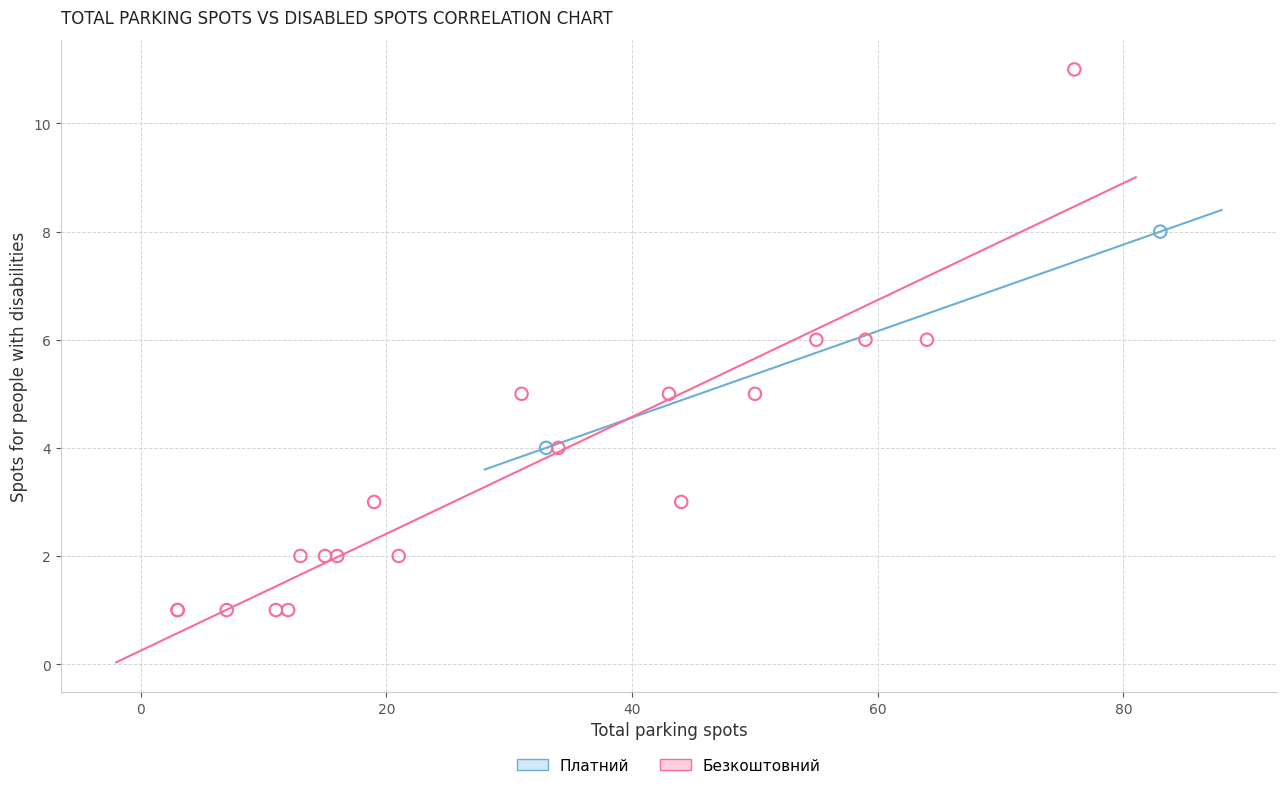

What are all the series names shown in the legend?

Платний, Безкоштовний